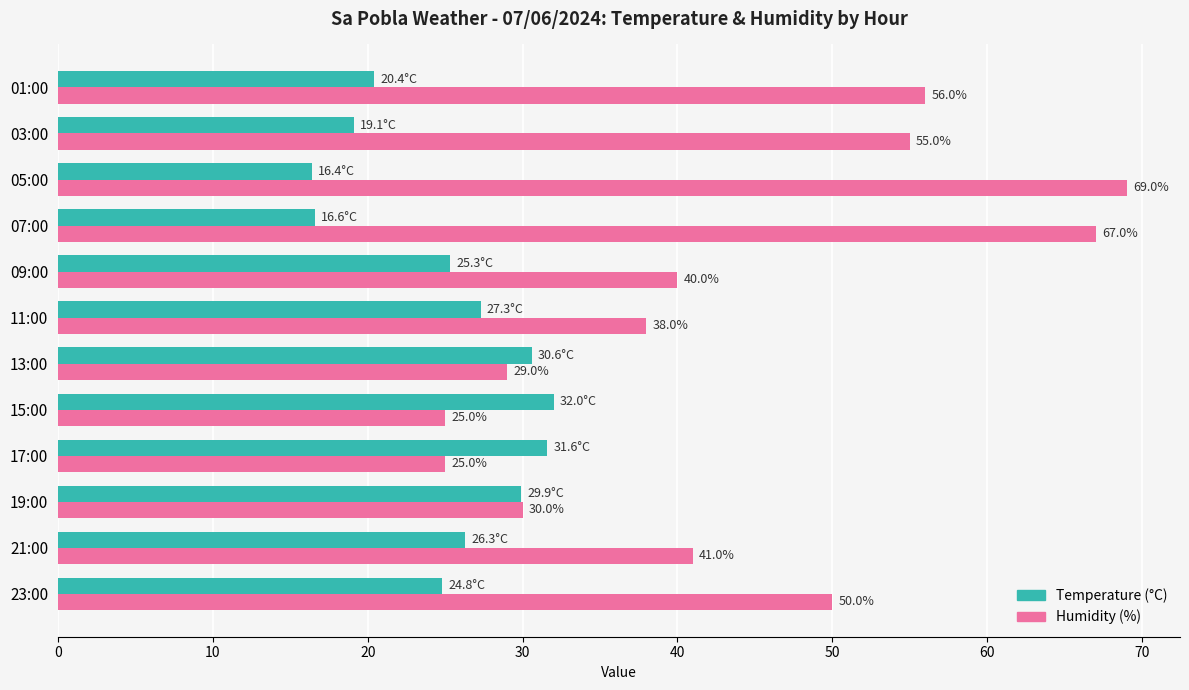

Is the value of Temperature (°C) at 07:00 greater than the value of Humidity (%) at 19:00?

No